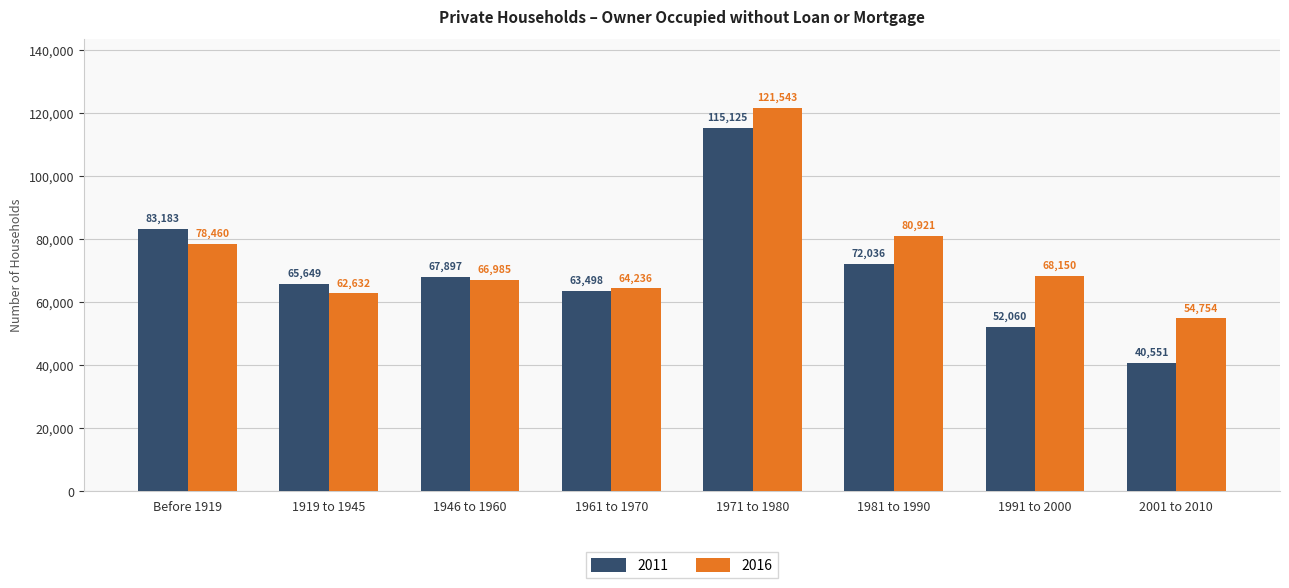

How many values in the 2016 series are below 68150?

4